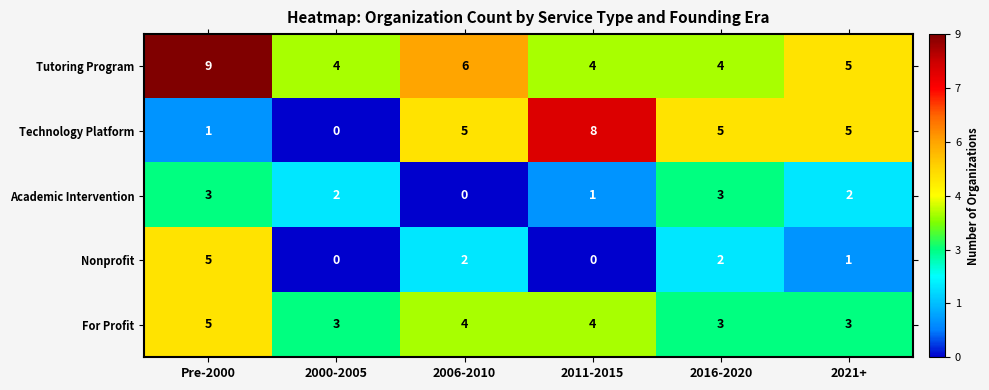

Where does the Nonprofit series first go above 2?

Pre-2000